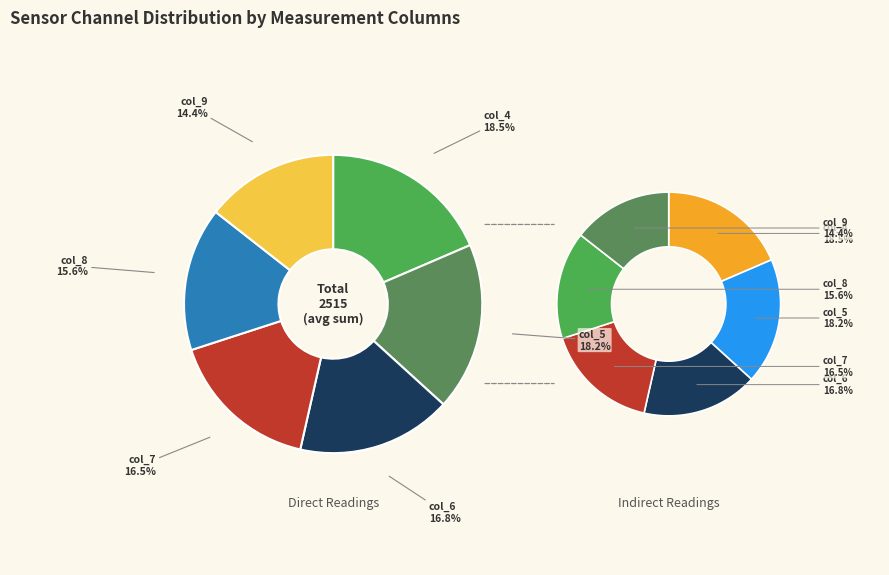

Is there a majority slice in this chart?

No